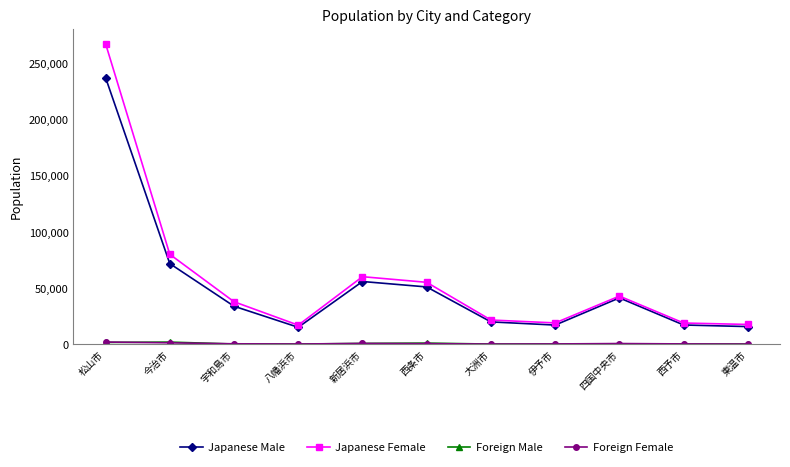

Does the chart have visible grid lines?

No